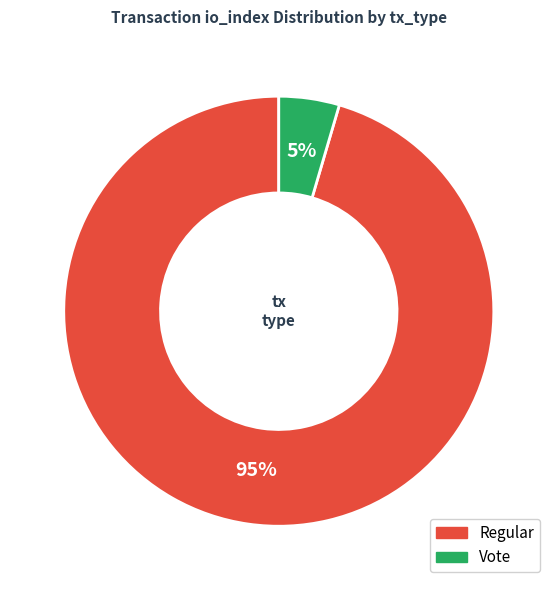

Is there a majority slice in this chart?

Yes